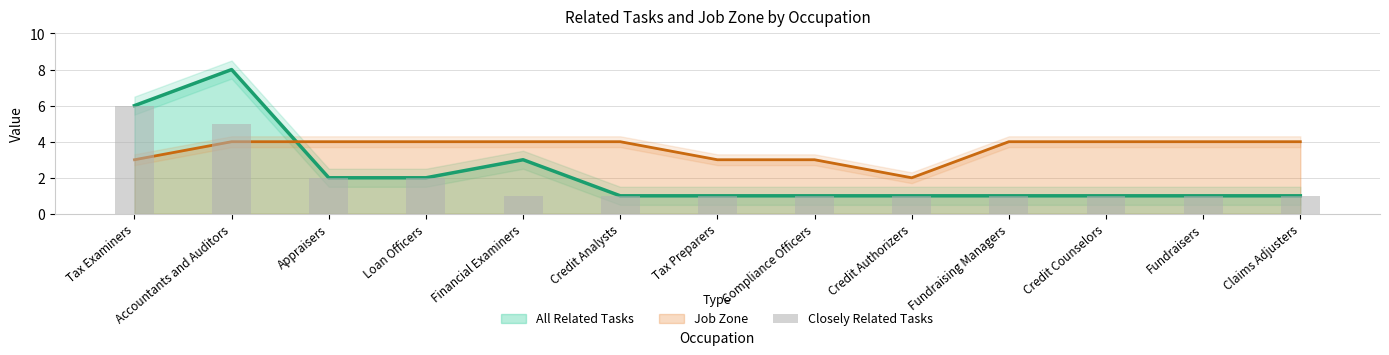

Is it true that the value at Fundraisers is 1?

True